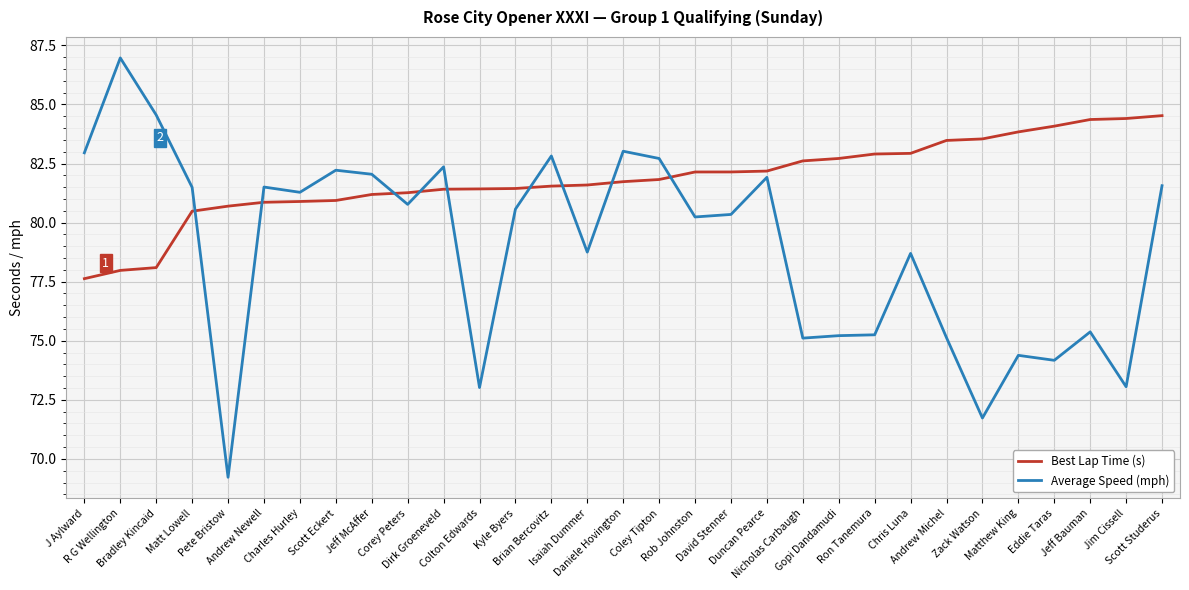

What is the sum of the Average Speed (mph) values at Charles Hurley and Chris Luna?

160.0